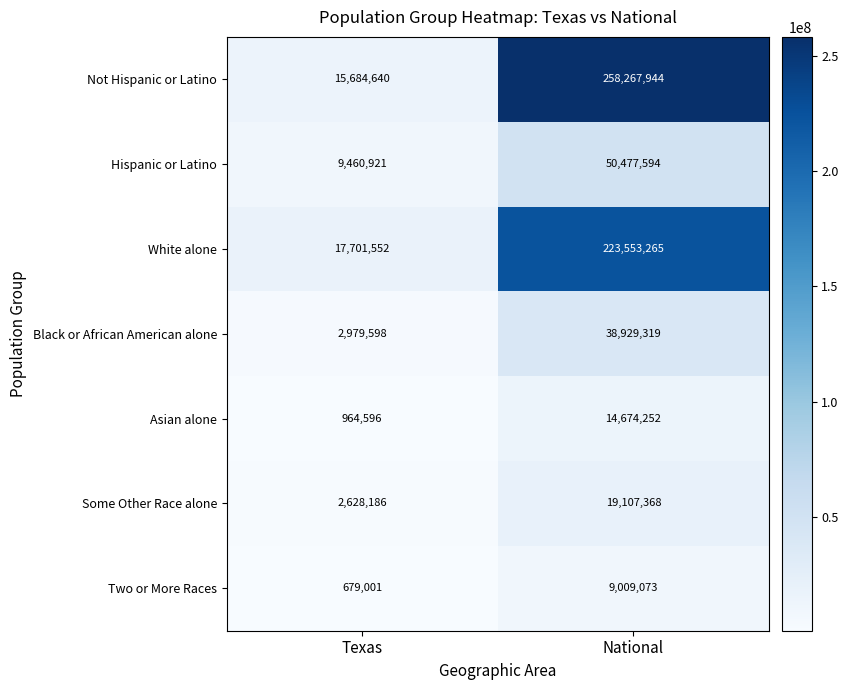

Where is Hispanic or Latino nearest to the value 29969257?

Texas